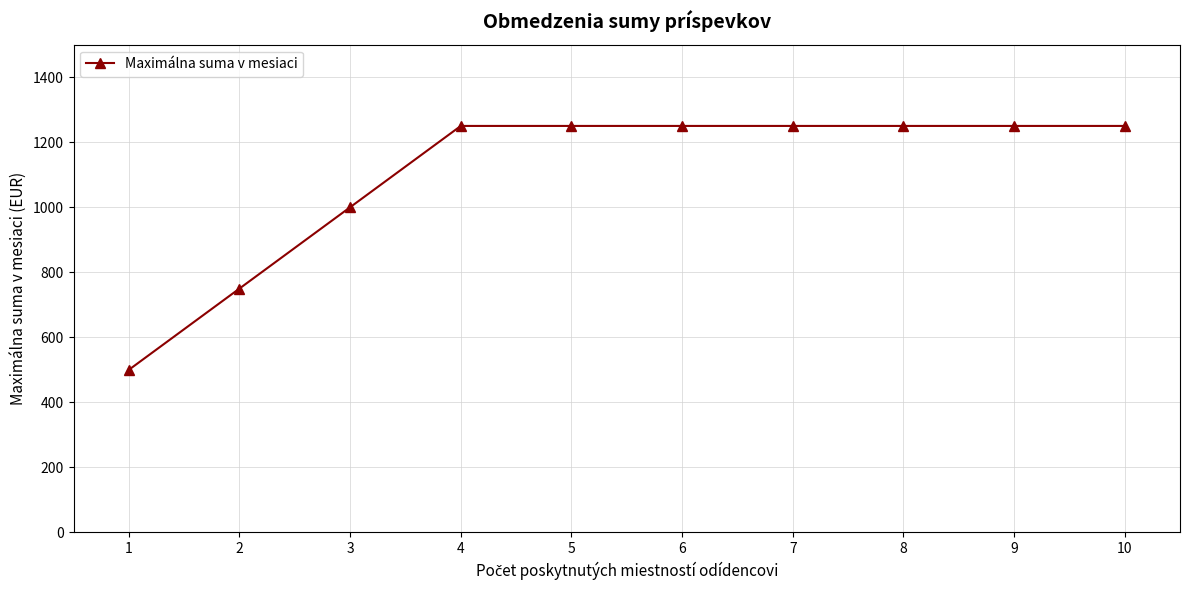

What is the maximum value shown in the chart?

1250